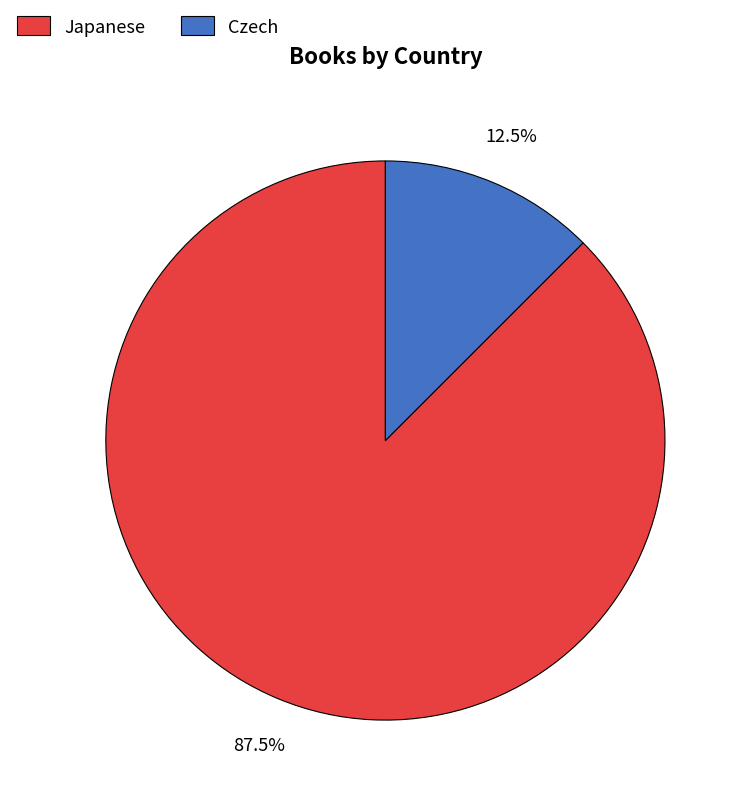

What is the largest slice in the pie chart?

Japanese